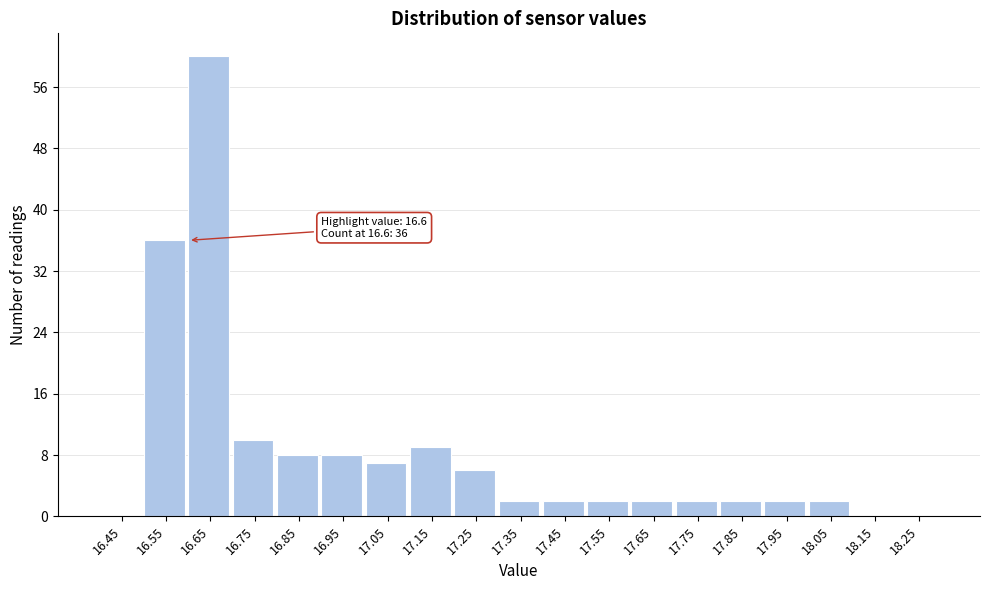

Which range on the x-axis has the tallest bar?

16.6 to 16.7